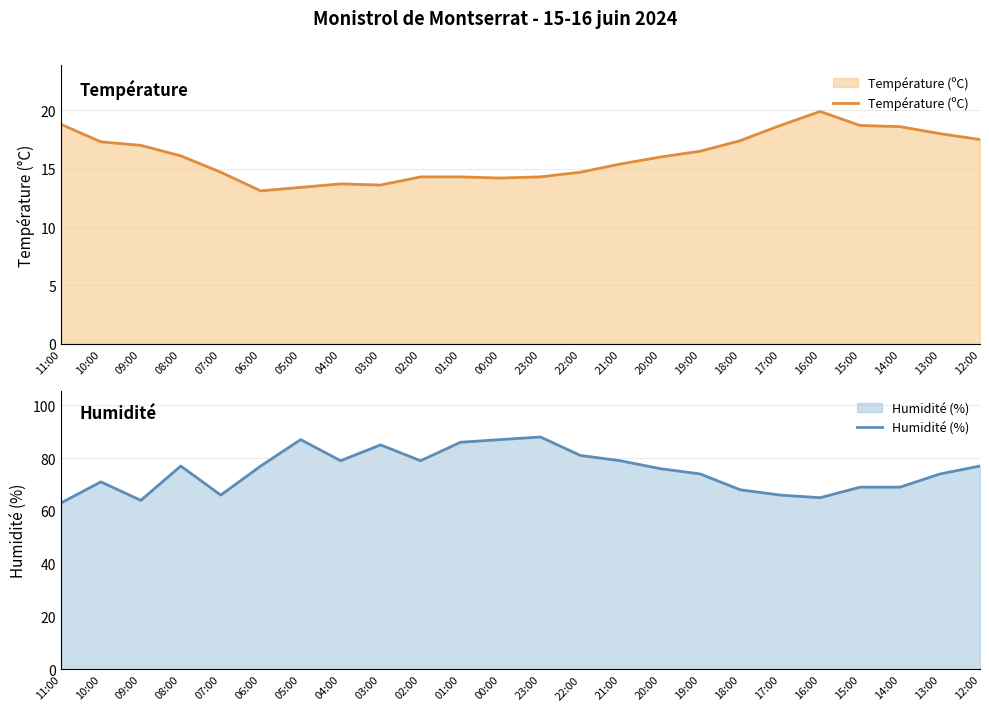

How many data points in Humidité (%) are above 77?

9